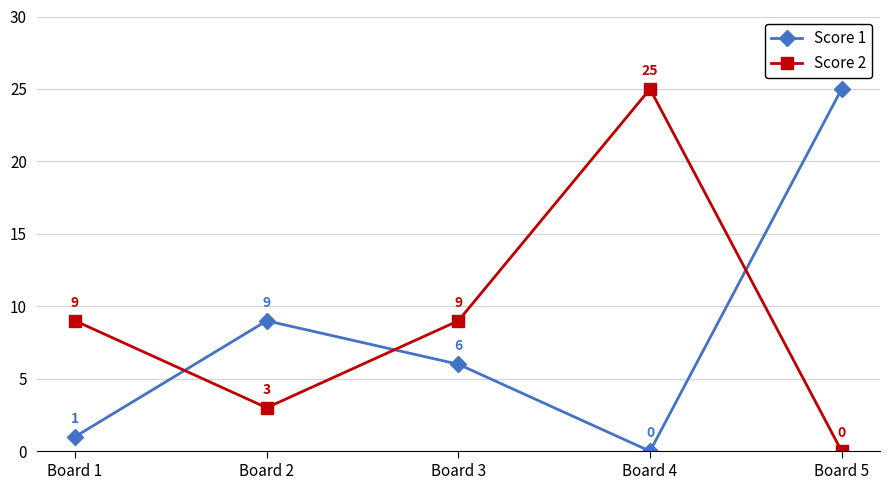

Between which two adjacent categories do Score 2 and Score 1 first intersect?

Board 1 and Board 2